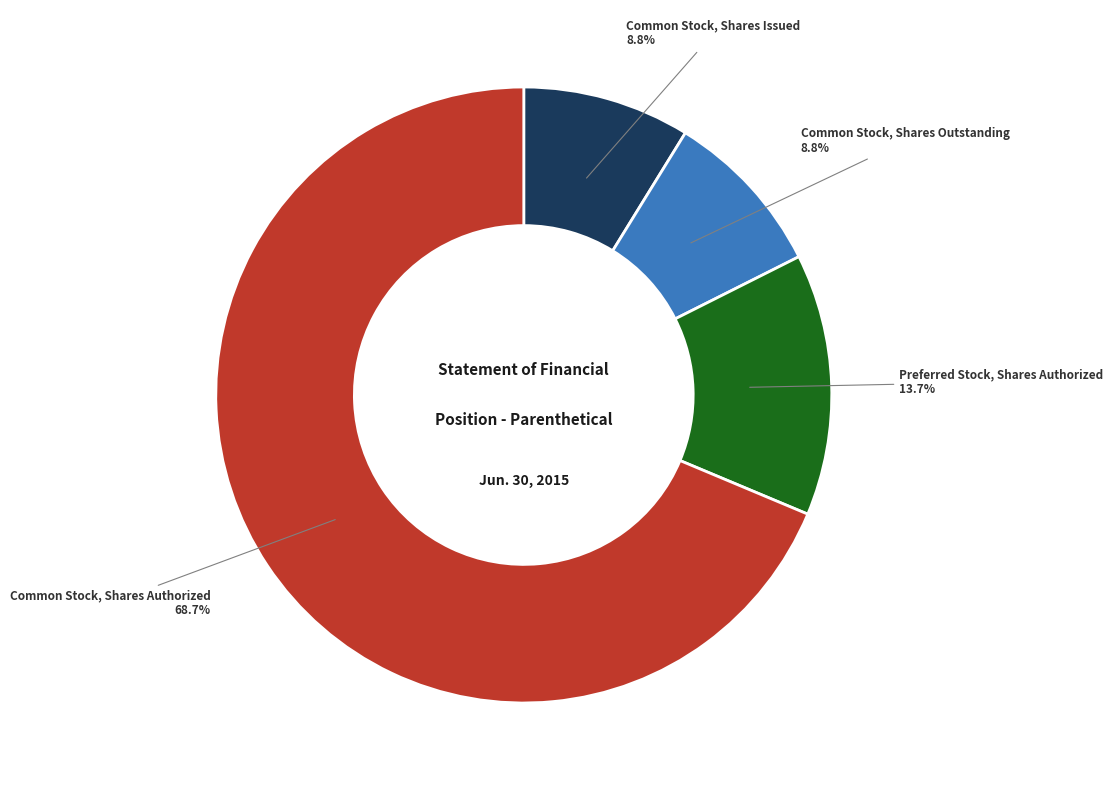

What percentage is NOT represented by Common Stock, Shares Outstanding?

91.2%